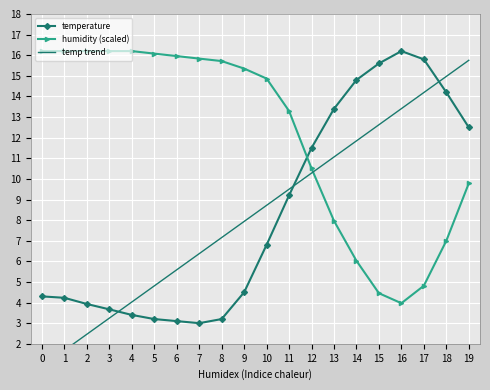

At which label does temp trend first exceed 8?

10